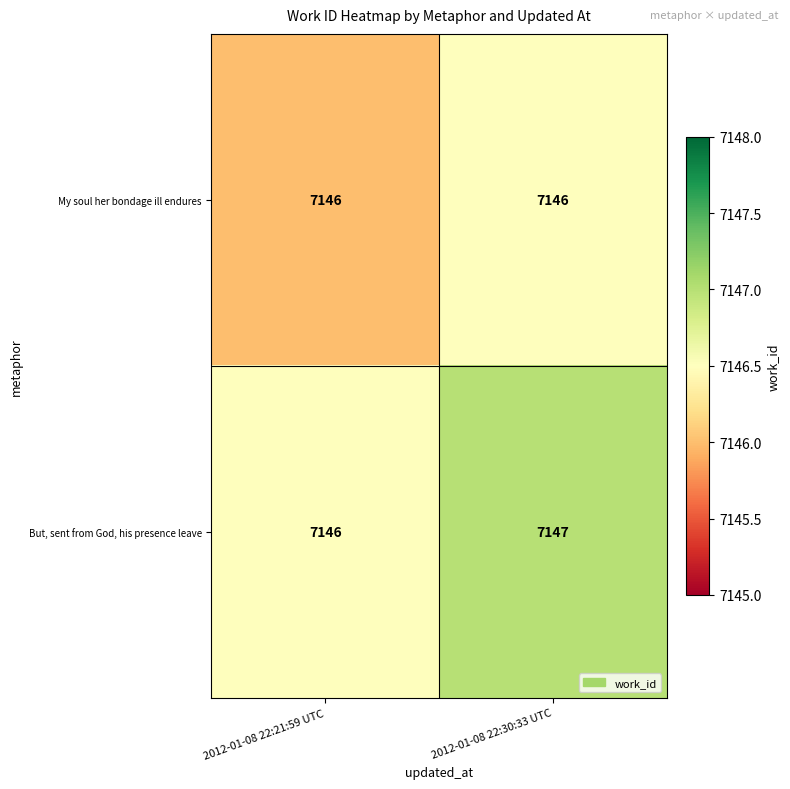

What value does the My soul her bondage ill endures series have at 2012-01-08 22:21:59 UTC?

7146